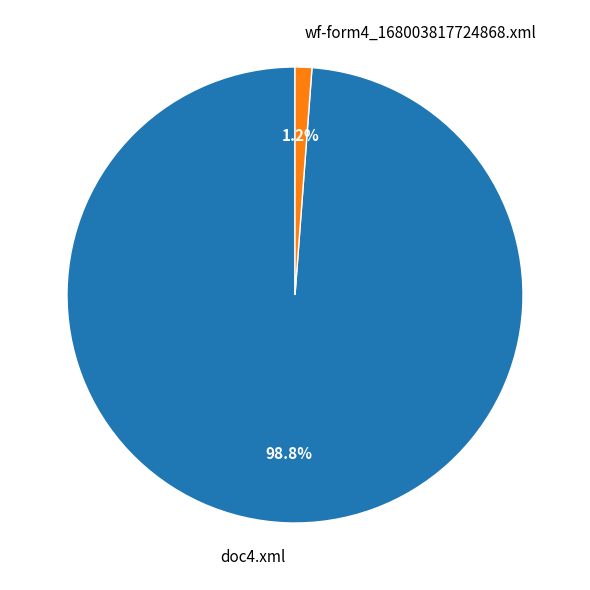

Combined, do wf-form4_168003817724868.xml and doc4.xml account for over 50%?

Yes